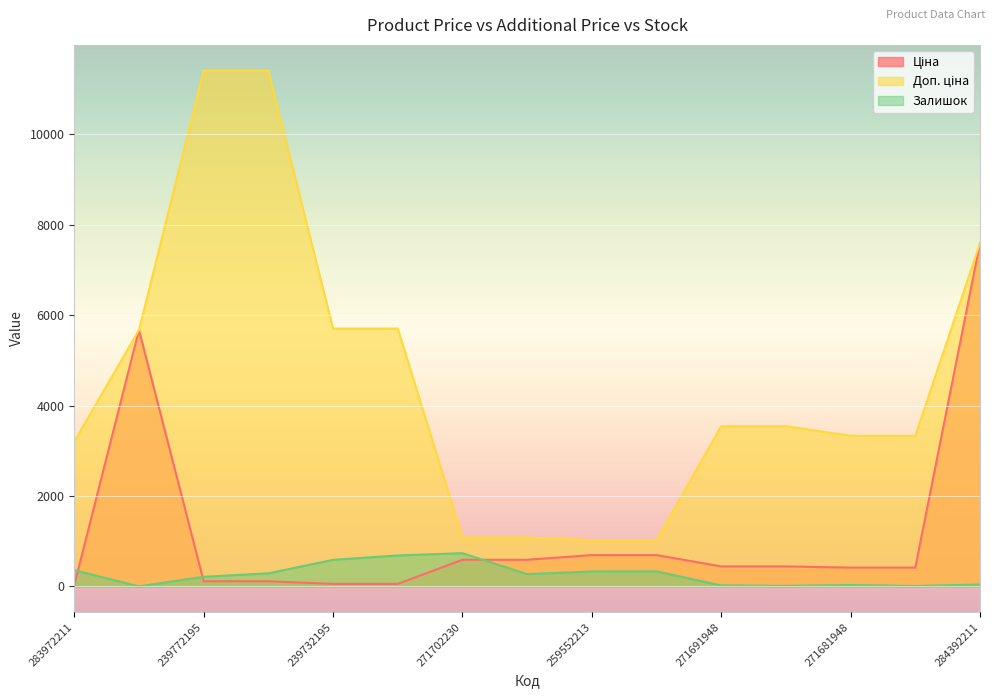

Is the value of Доп. ціна at 271702230 greater than the value of Залишок at 271681942?

Yes